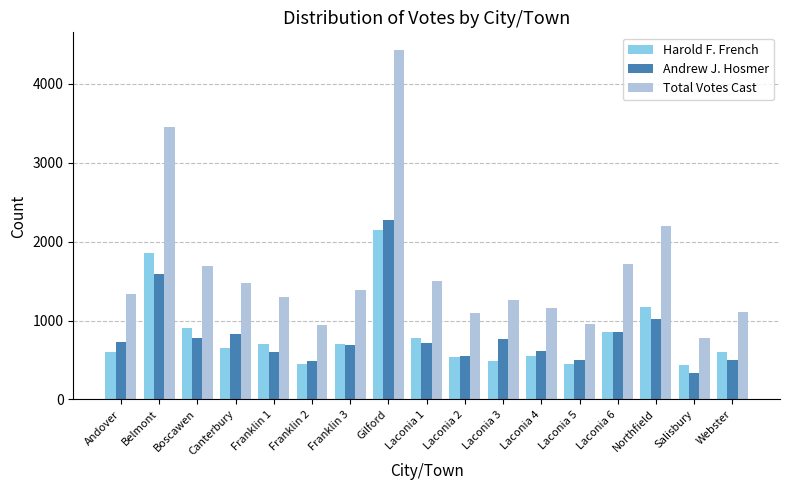

At which category is the sum across all series the highest?

Gilford